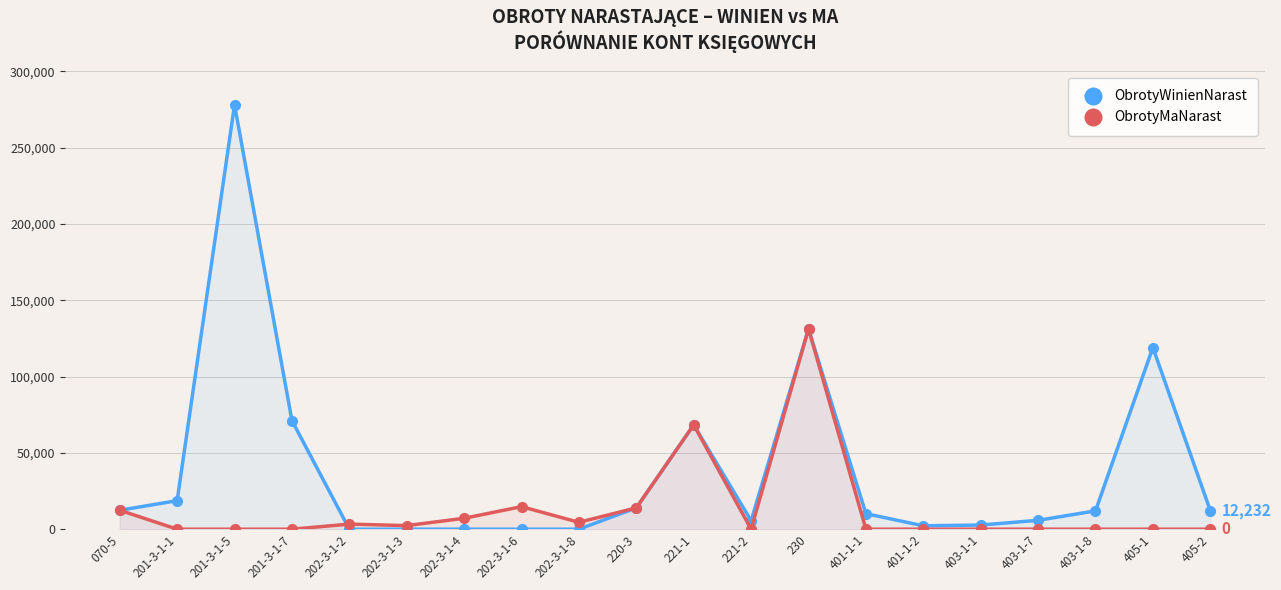

True or false: ObrotyWinienNarast and ObrotyMaNarast intersect in this chart.

True